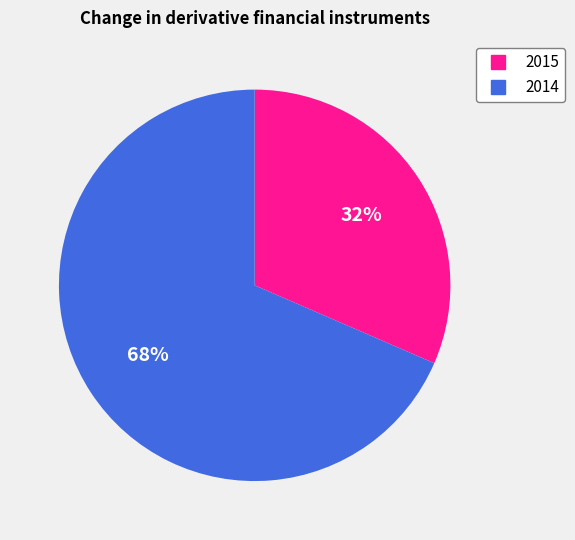

To the nearest percent, what is the average slice percentage?

50%